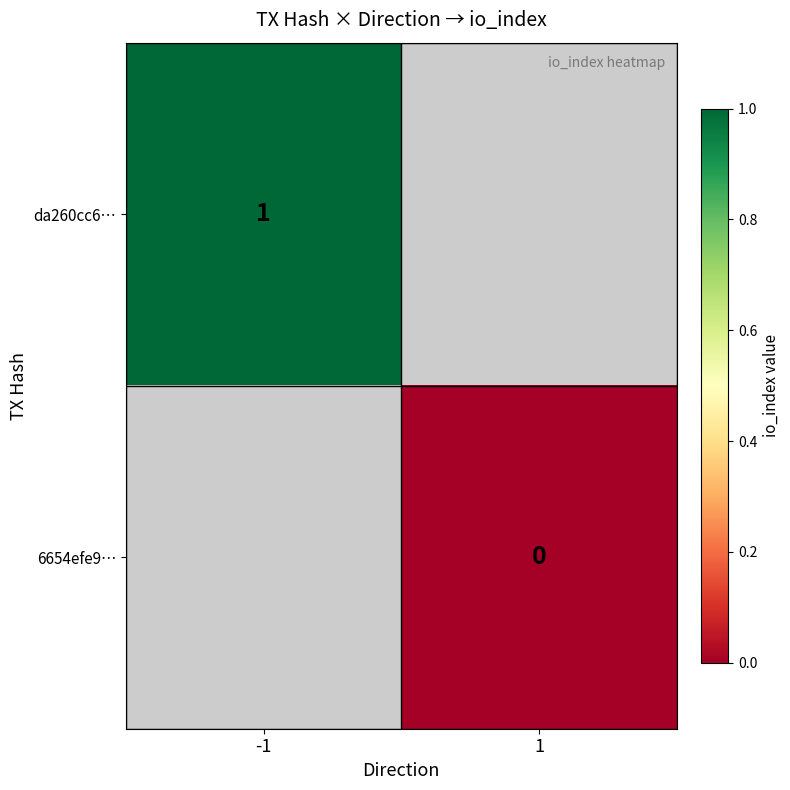

True or false: da260cc6… has a value of 2 at -1.

False